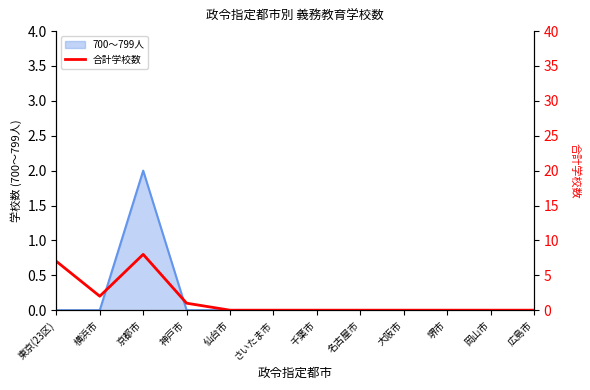

What is the label of the 6th point from the right?

千葉市